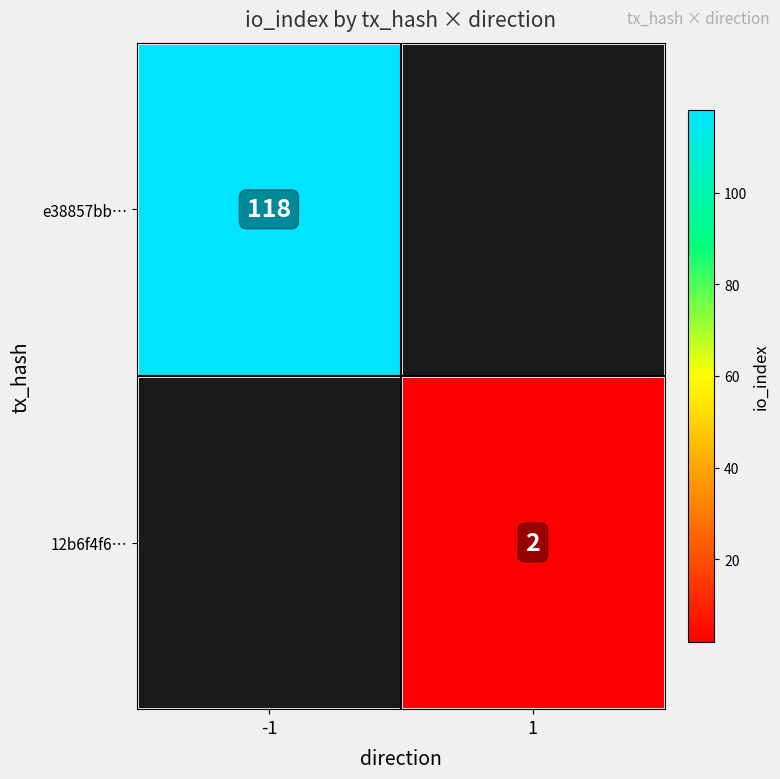

True or false: e38857bb… has a value of 195.2 at -1.

False